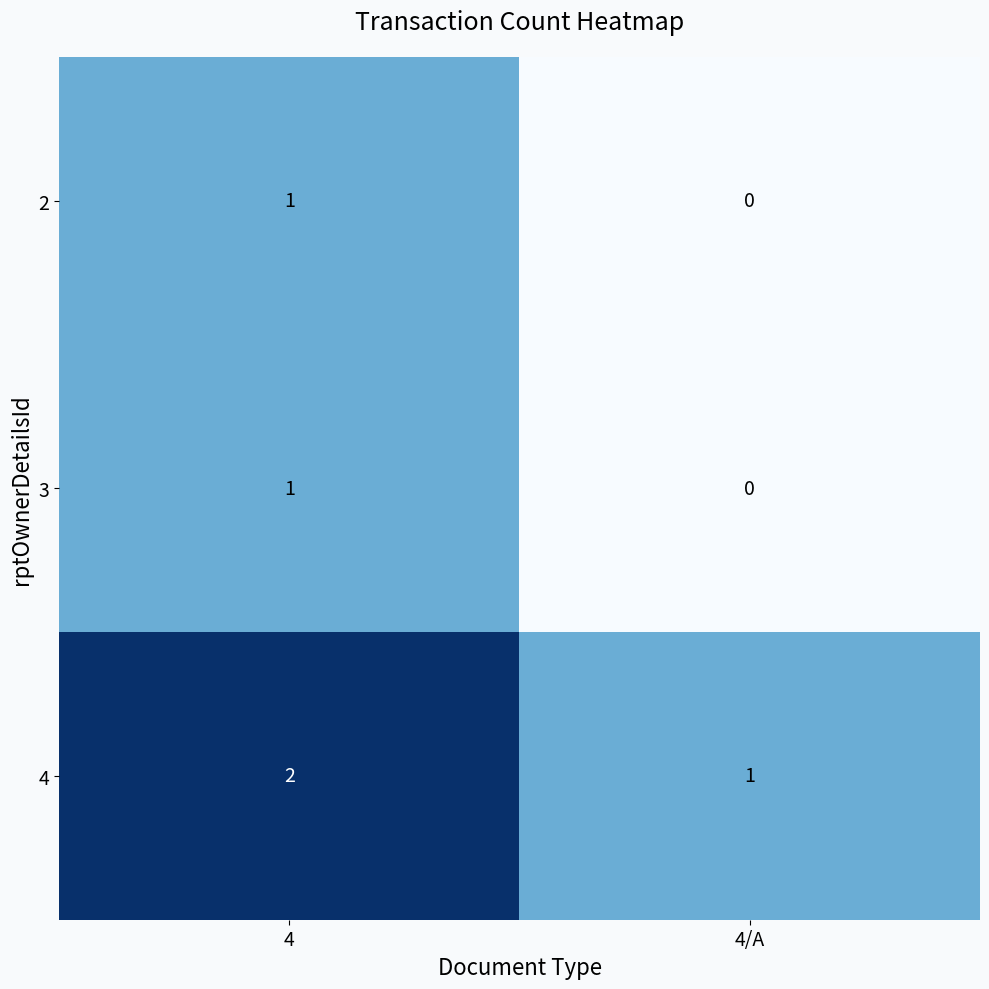

What is the difference between the highest and lowest values at 4/A?

1